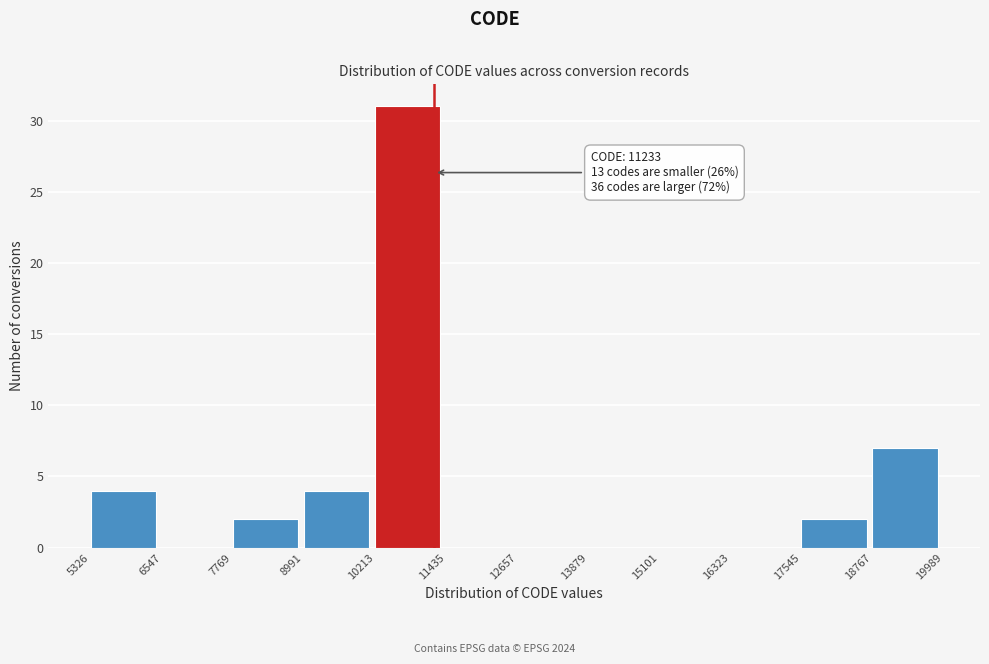

Which range on the x-axis has the tallest bar?

10213 to 11435